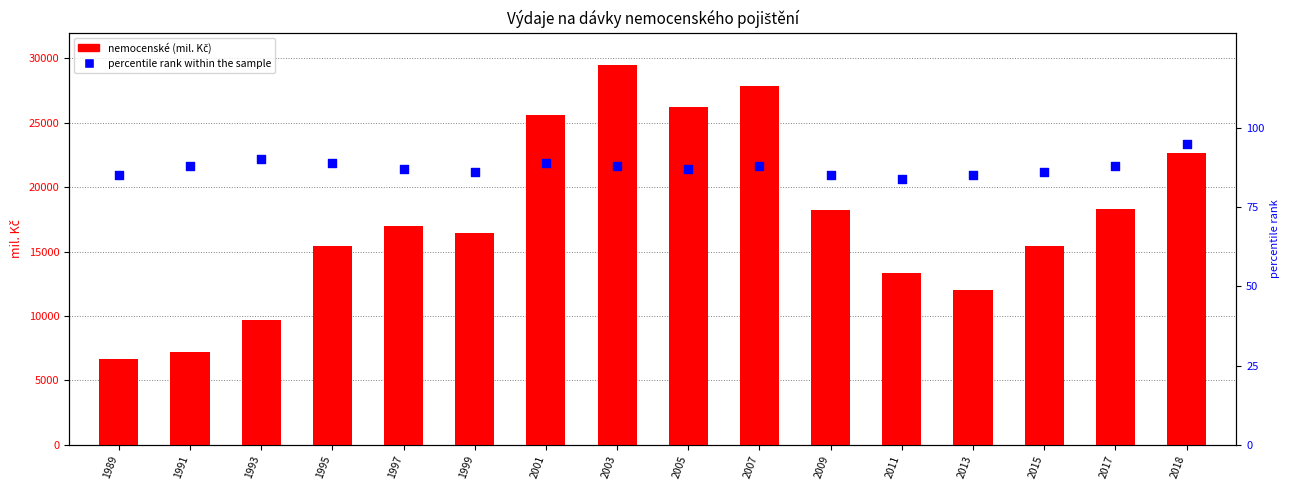

At which category is the sum across all series the highest?

2003